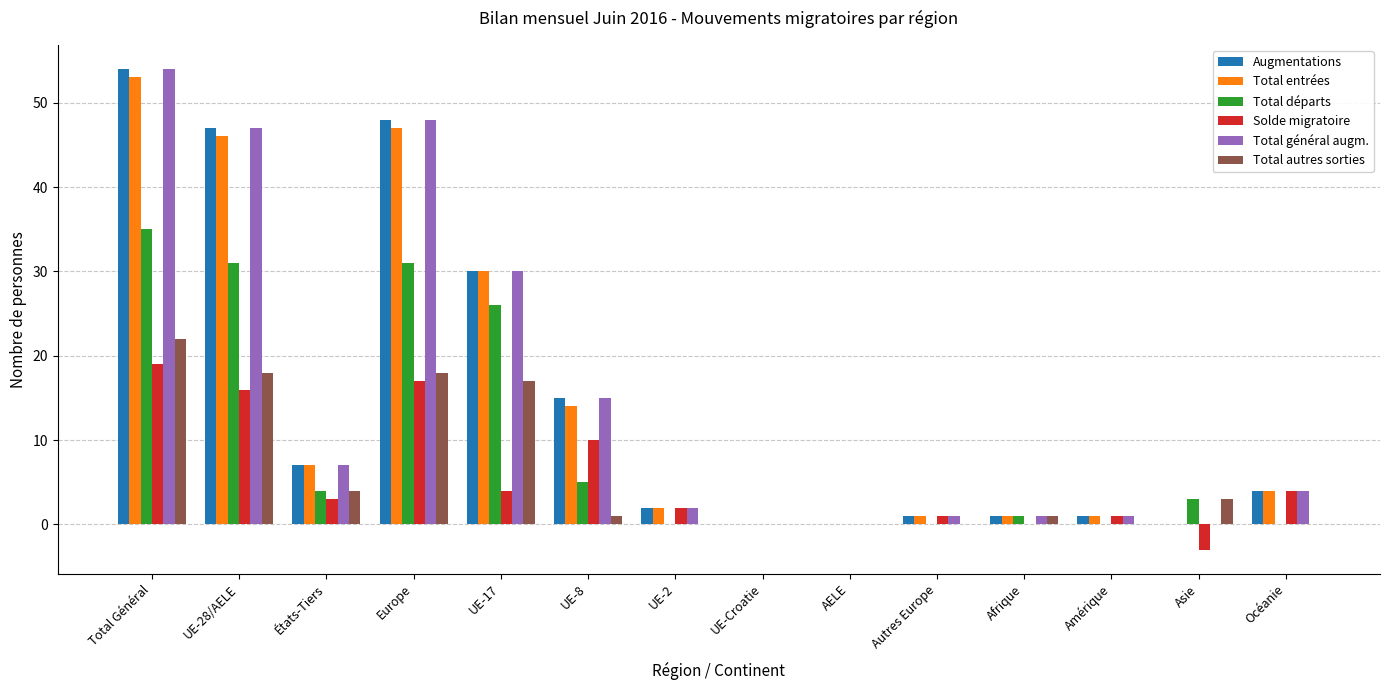

What is the total value across all series at UE-8?

60